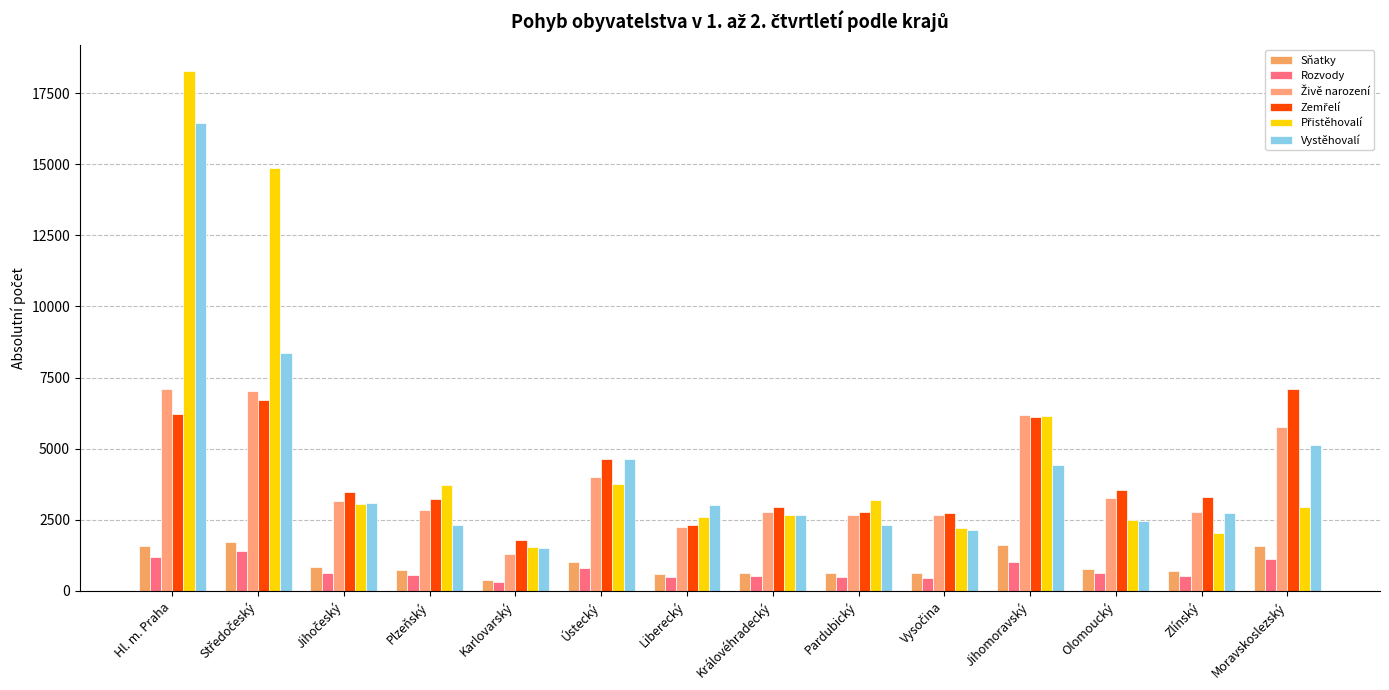

How many bars are there in each group?

6